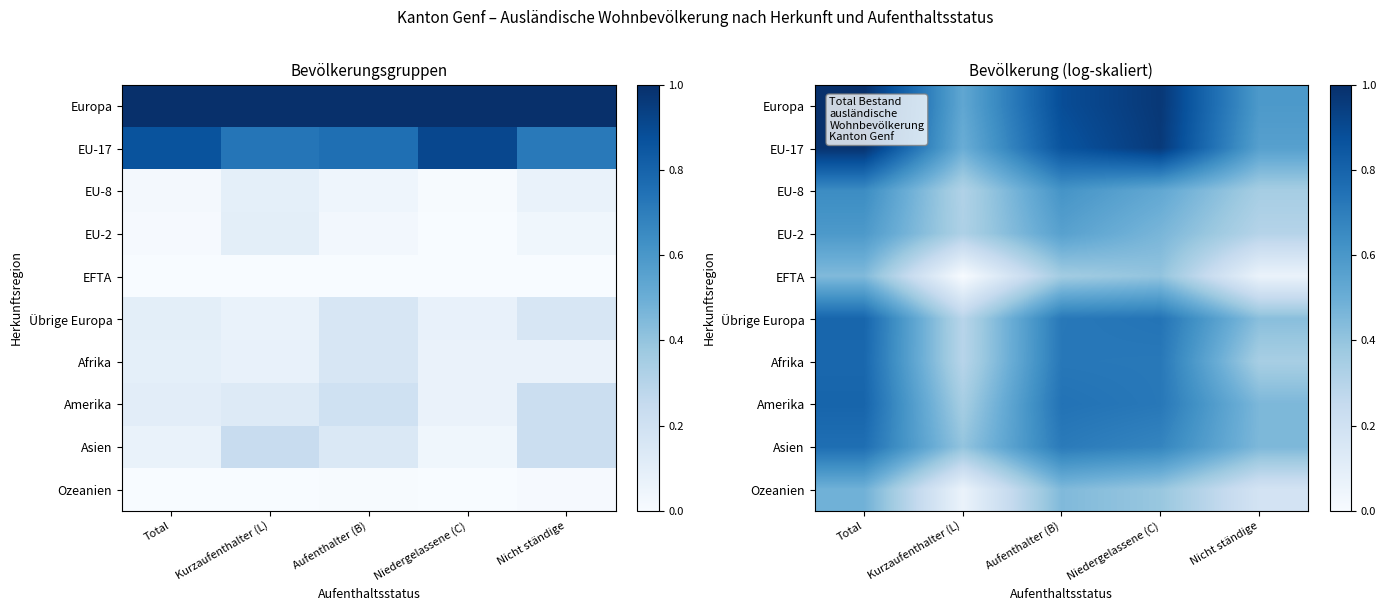

True or false: Amerika has a value of 1.1 at Niedergelassene (C).

False